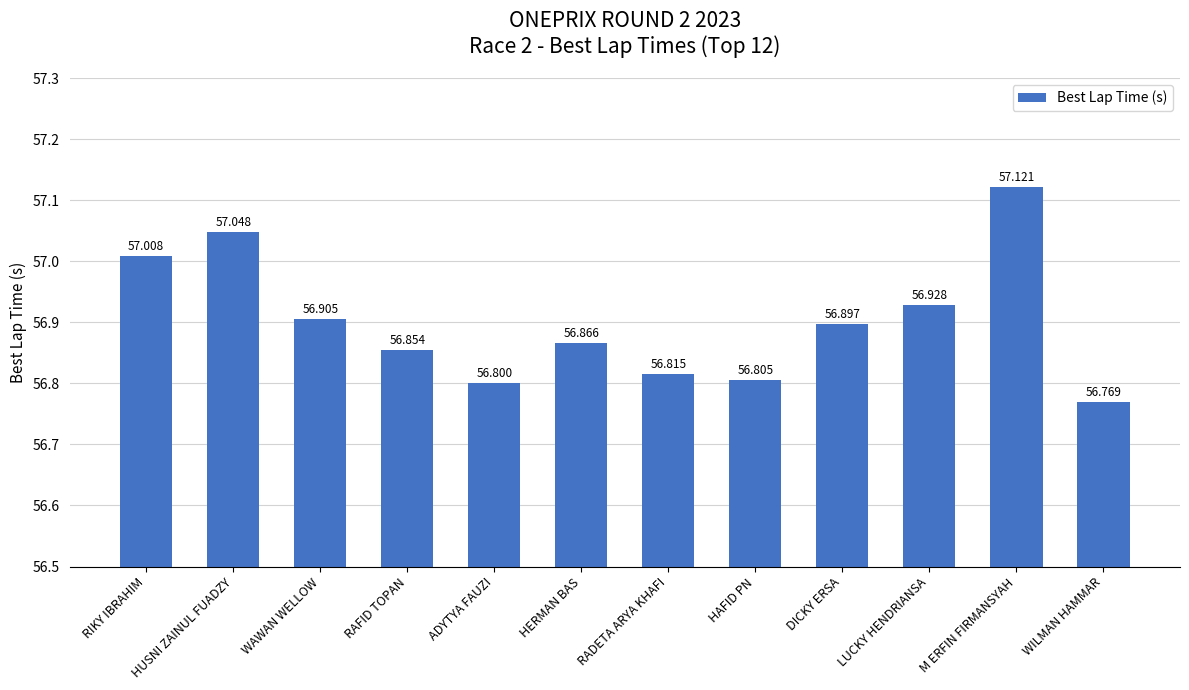

Reading right to left, transcribe all the data shown in this chart.

56.8	57.1	56.9	56.9	56.8	56.8	56.9	56.8	56.9	56.9	57.0	57.0